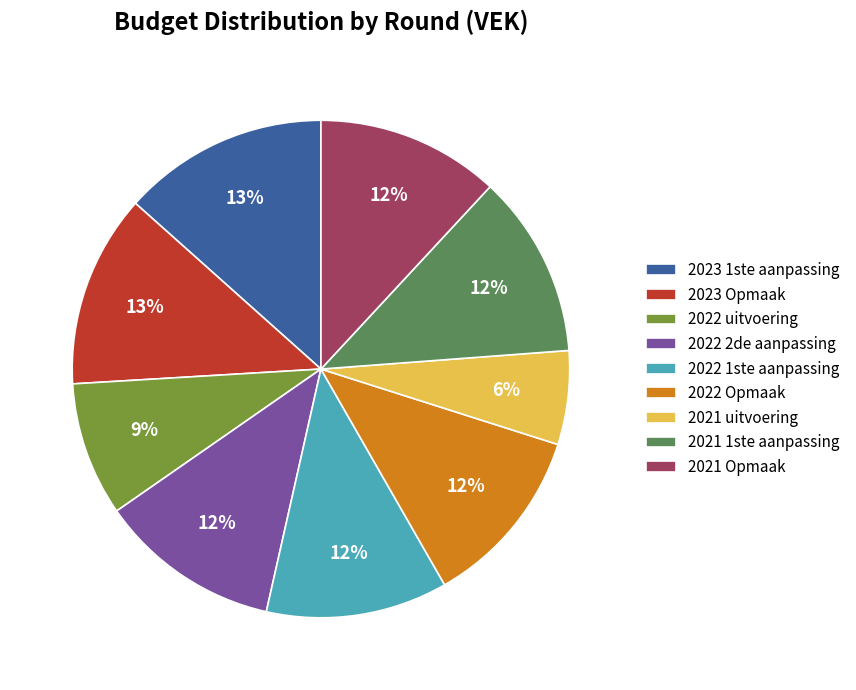

To the nearest percent, what is the difference between the largest and smallest slice percentages?

7%